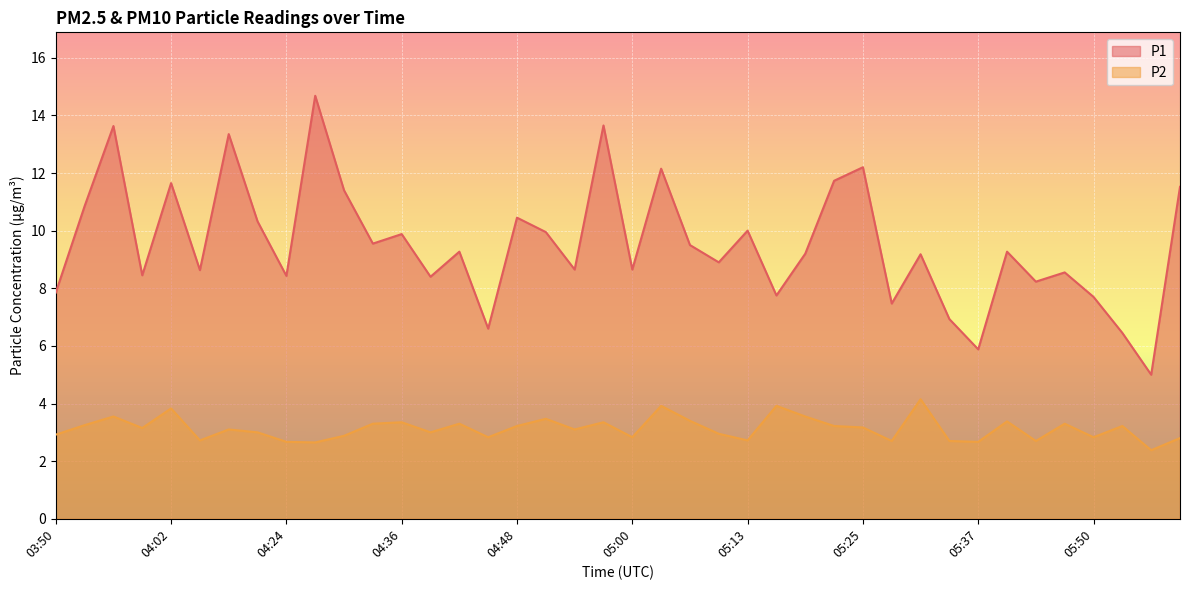

How many interior local peaks does the P2 series have?

13